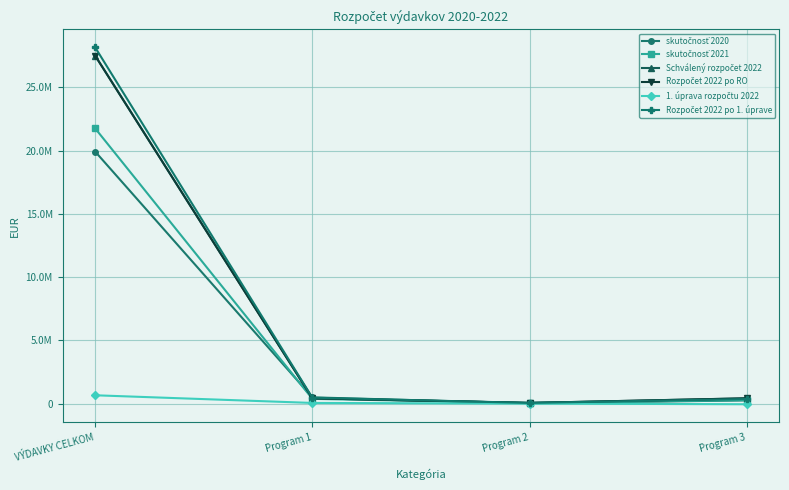

Between which two adjacent categories do Rozpočet 2022 po RO and skutočnosť 2020 first intersect?

VÝDAVKY CELKOM and Program 1